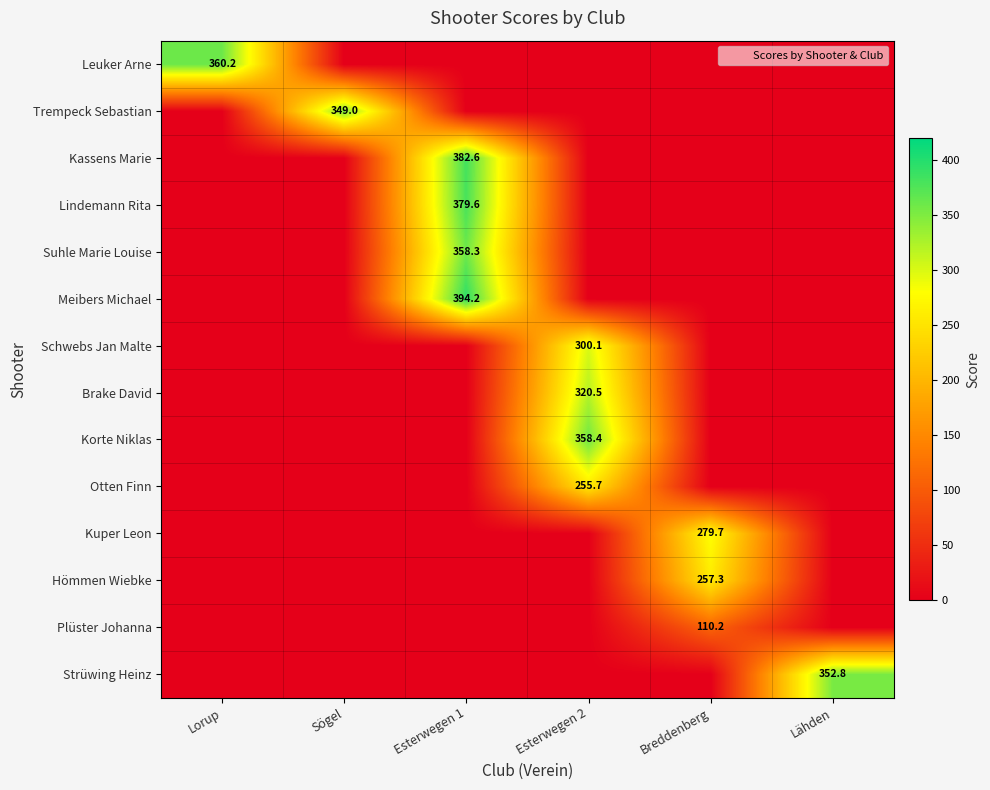

At which category is the sum across all series the highest?

Esterwegen 1